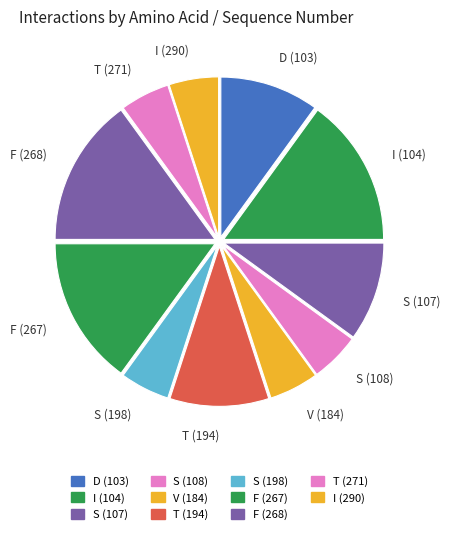

Do I (290) and F (267) together represent more than half of the pie?

No